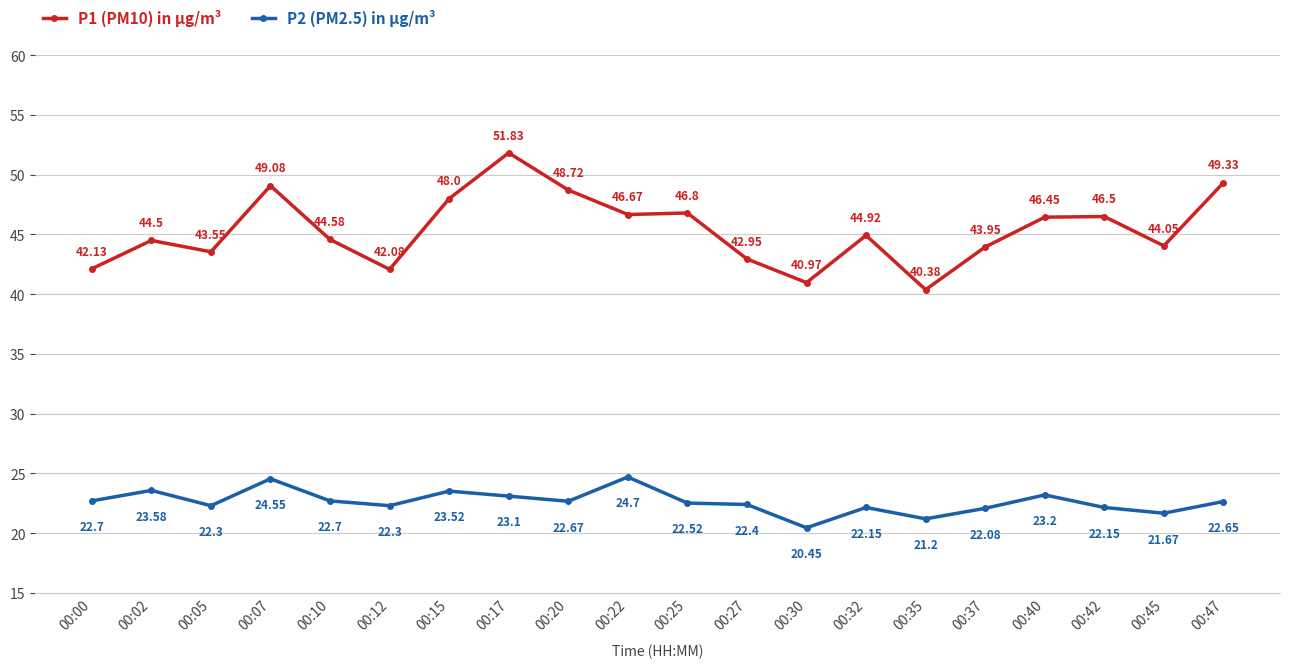

Where does the P1 (PM10) in µg/m³ series first go above 44?

00:02